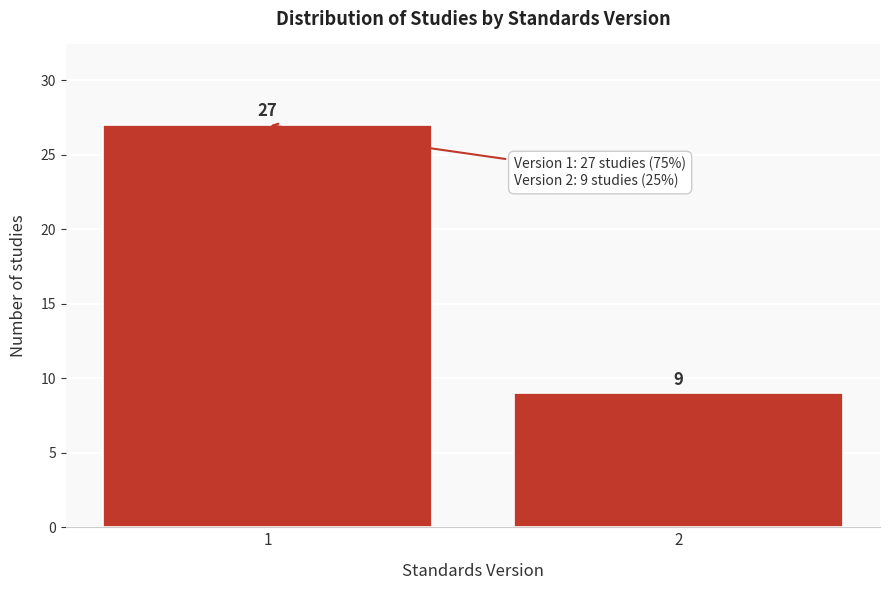

Reading left to right, list all the values displayed in this chart.

1=27	2=9